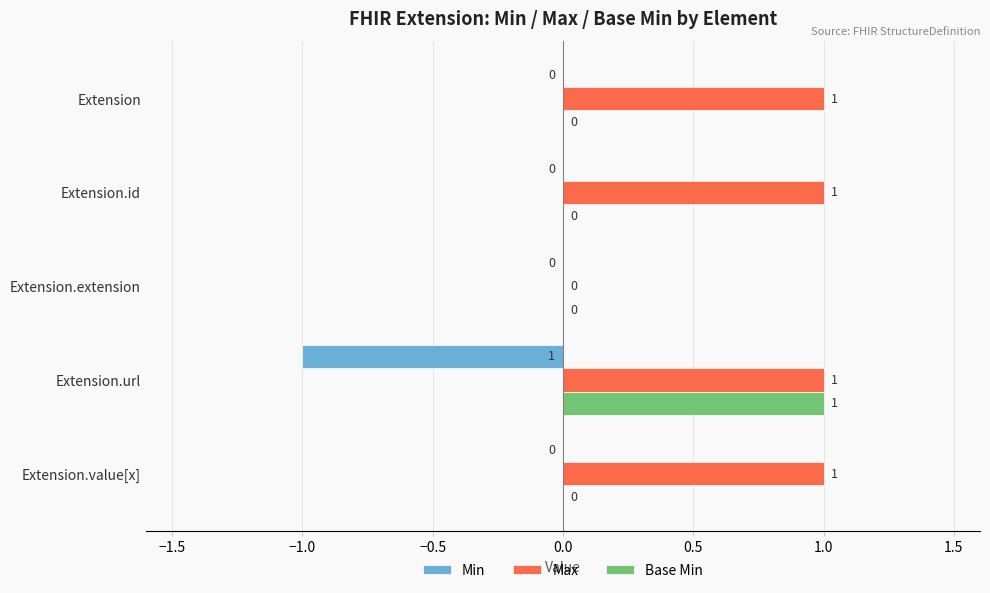

Which series changed the most between Extension.extension and Extension.value[x]?

Max